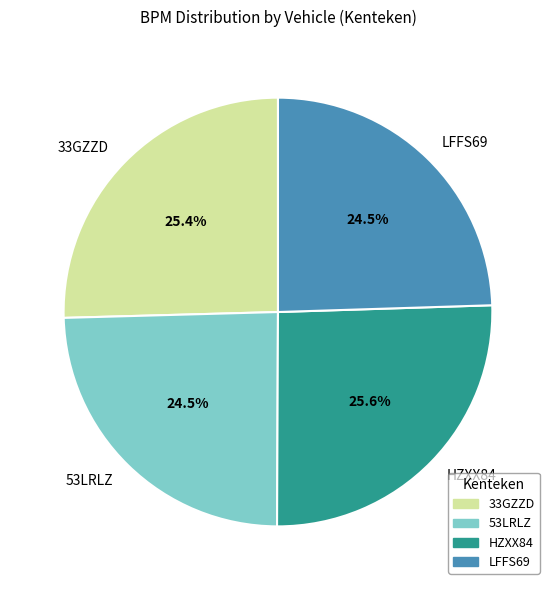

Is LFFS69 the majority of the pie?

No